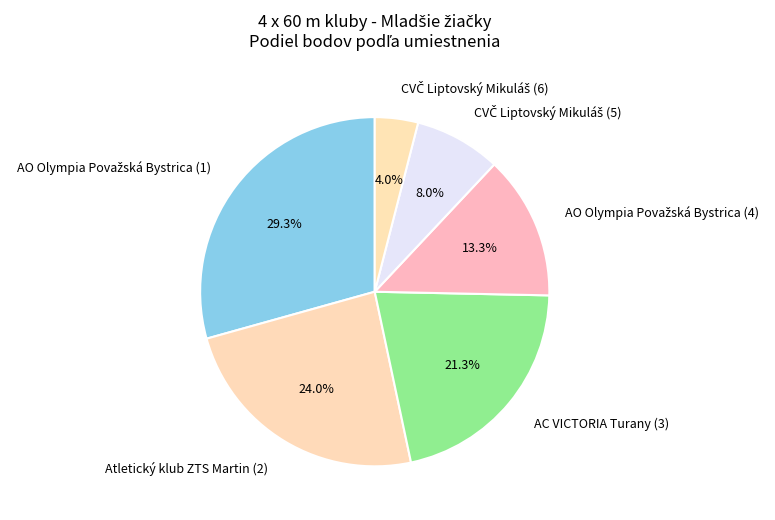

How much of the chart is everything except AC VICTORIA Turany (3)?

78.7%